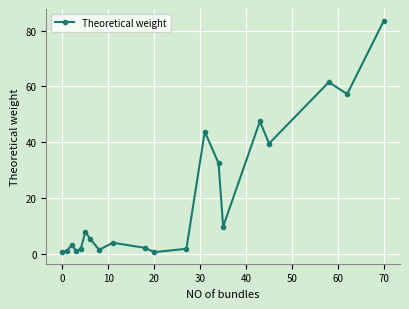

True or false: there are more than 2 points higher than both neighbors.

True